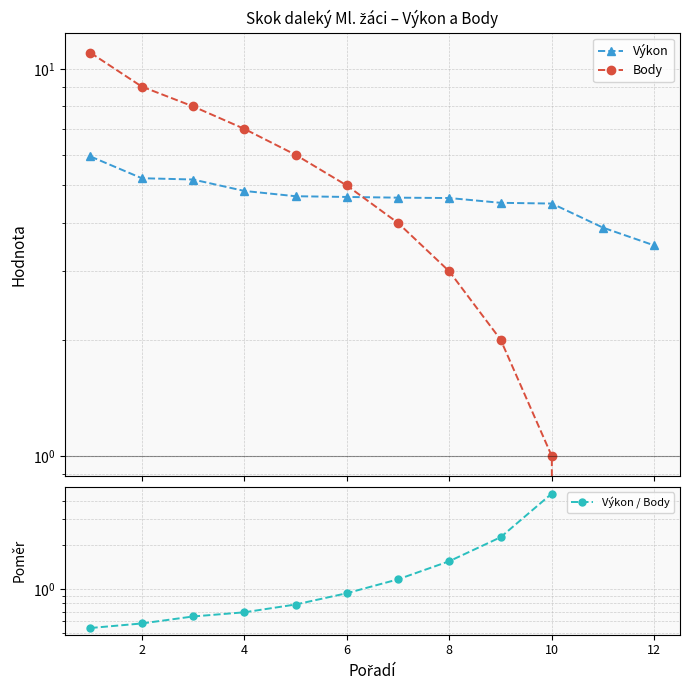

How many data points in Výkon are above 4?

10